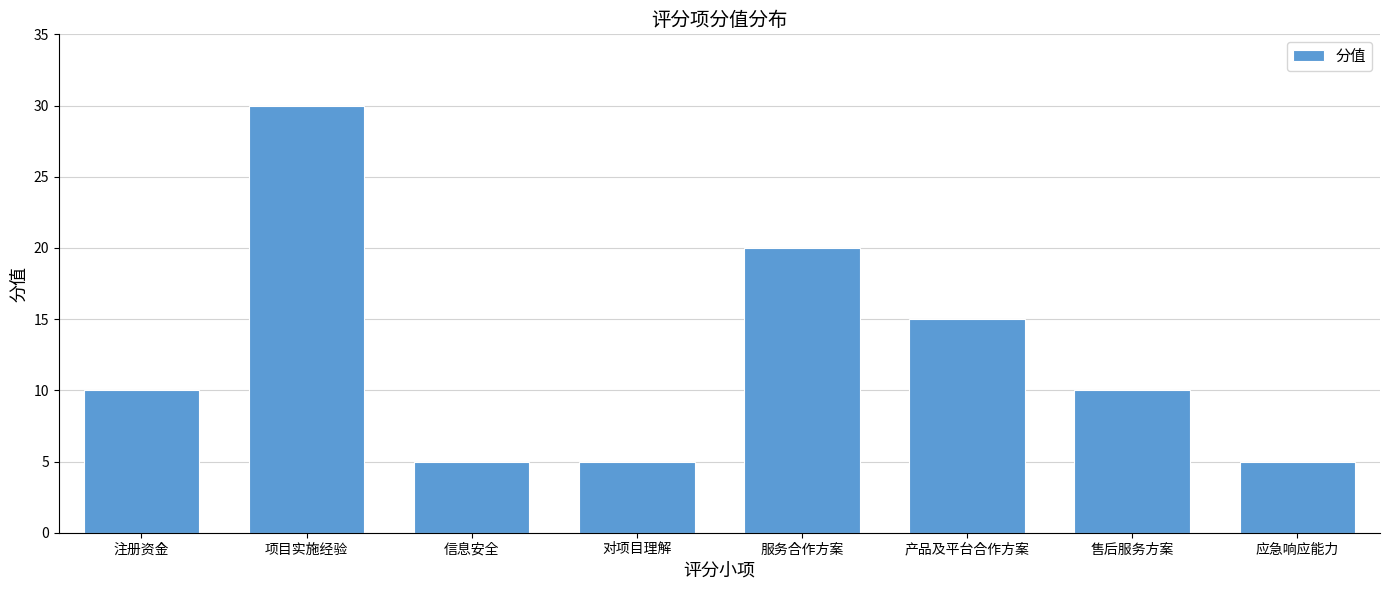

How many distinct data groups are displayed?

1